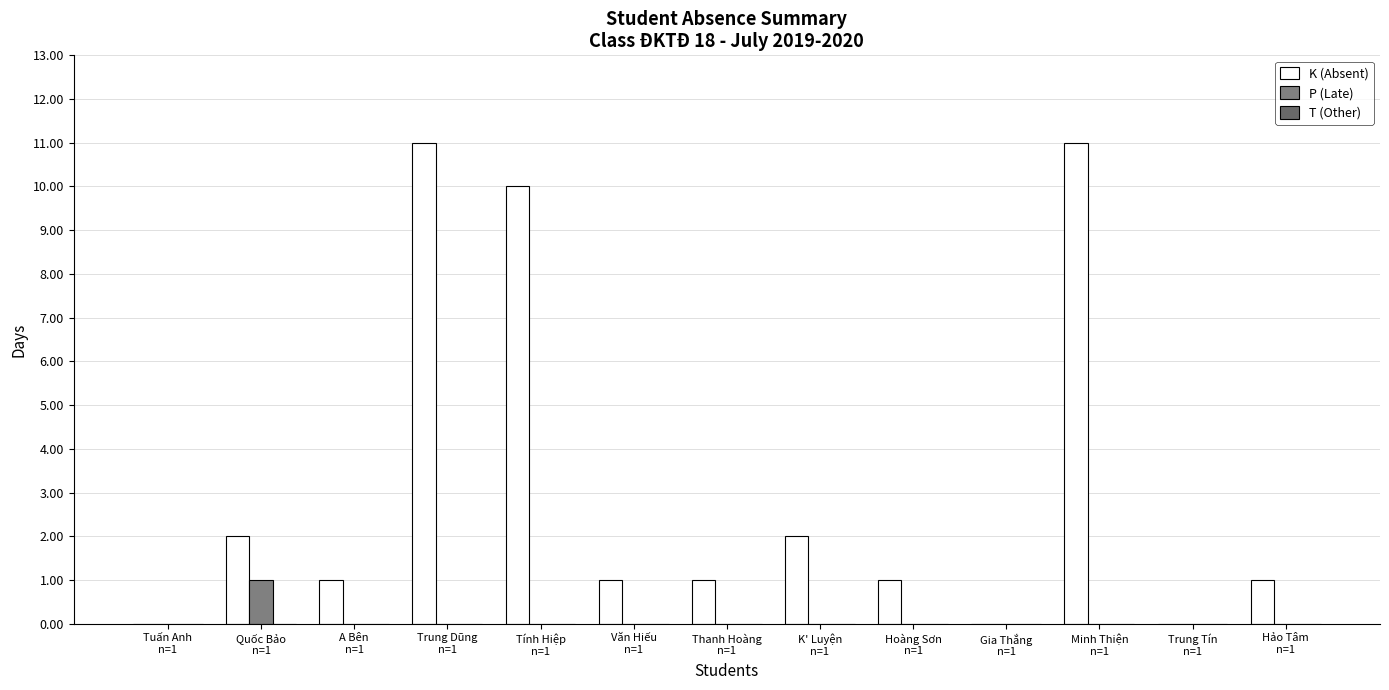

How many series are shown in this chart?

2